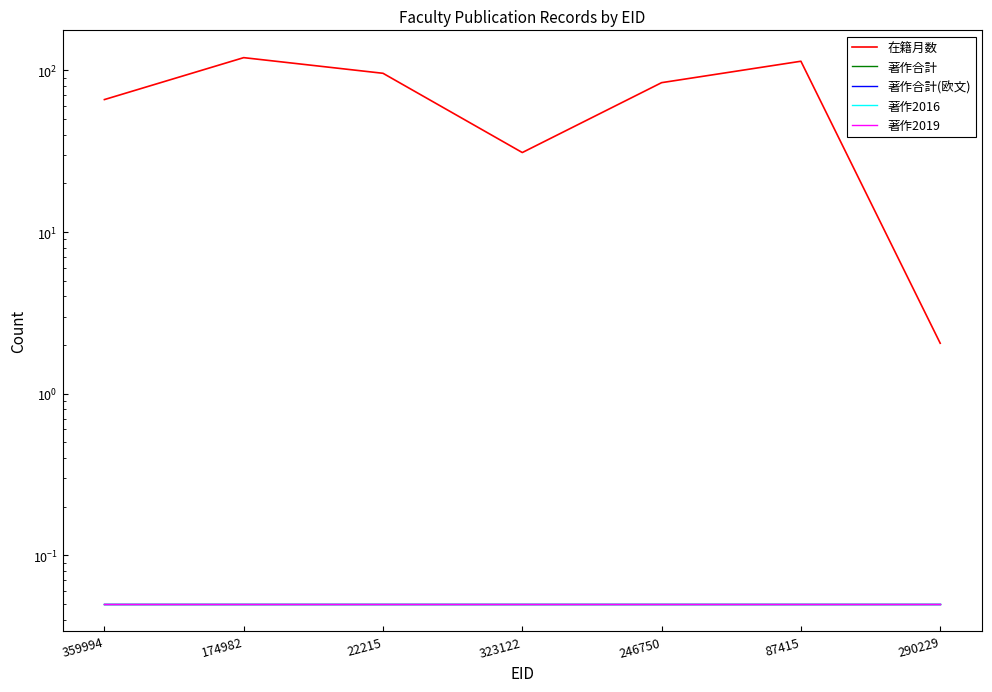

Reading left to right, what are all the values shown in this chart?

在籍月数: 359994=66.0	174982=120.0	22215=96.0	323122=31.1	246750=84.0	87415=114.0	290229=2.0
著作合計: 359994=0.1	174982=0.1	22215=0.1	323122=0.1	246750=0.1	87415=0.1	290229=0.1
著作合計(欧文): 359994=0.1	174982=0.1	22215=0.1	323122=0.1	246750=0.1	87415=0.1	290229=0.1
著作2016: 359994=0.1	174982=0.1	22215=0.1	323122=0.1	246750=0.1	87415=0.1	290229=0.1
著作2019: 359994=0.1	174982=0.1	22215=0.1	323122=0.1	246750=0.1	87415=0.1	290229=0.1